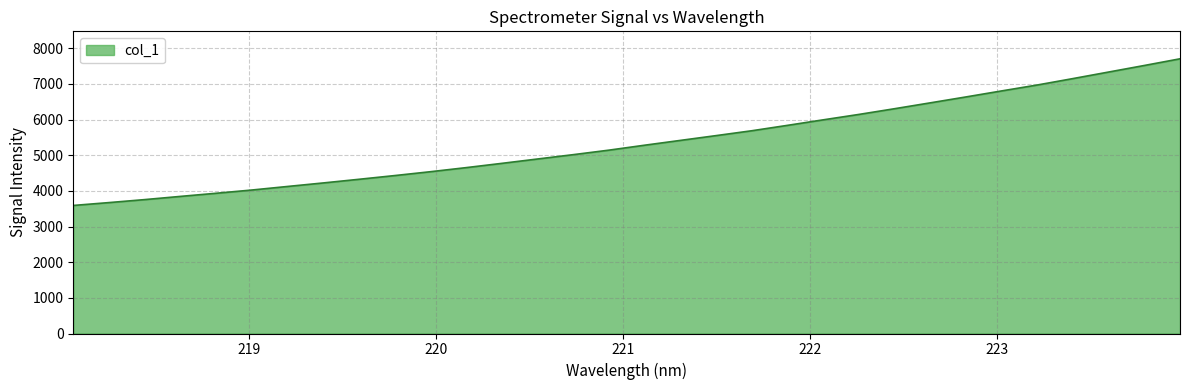

What is the minimum value shown in the chart?

3591.1